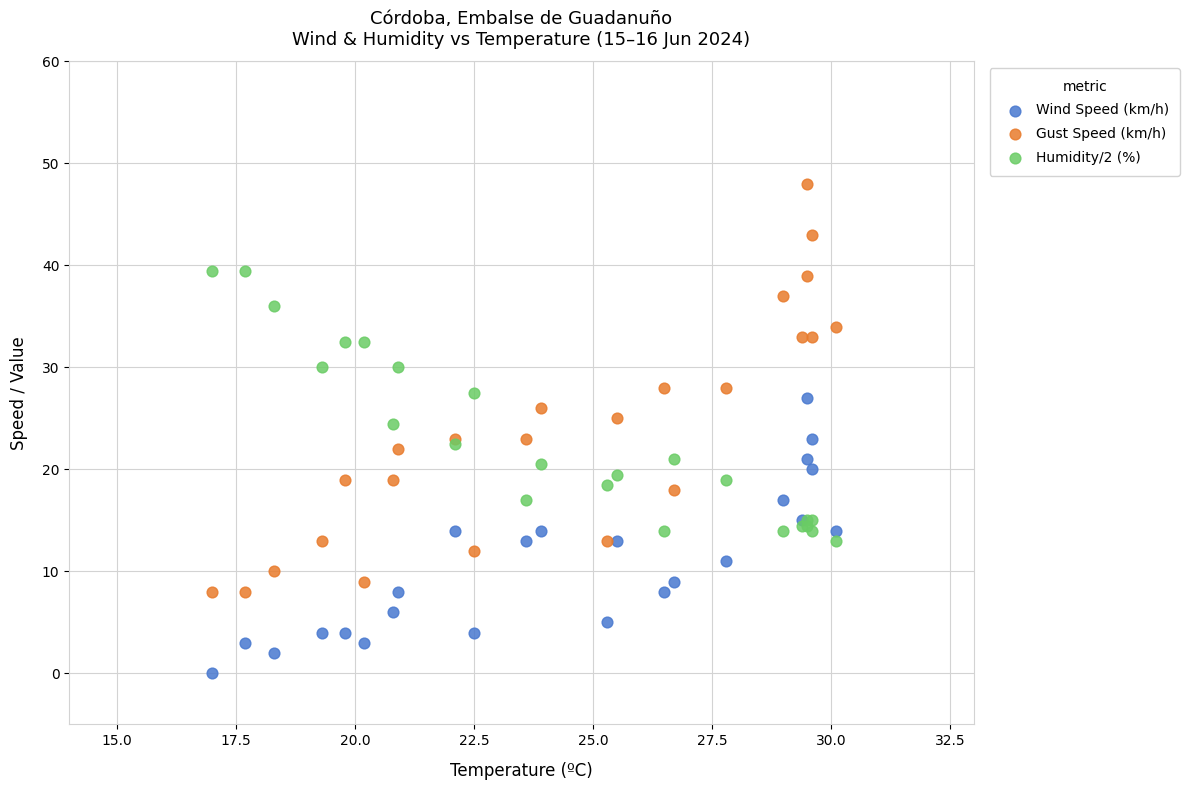

Which series has the widest spread of Y values?

Gust Speed (km/h)